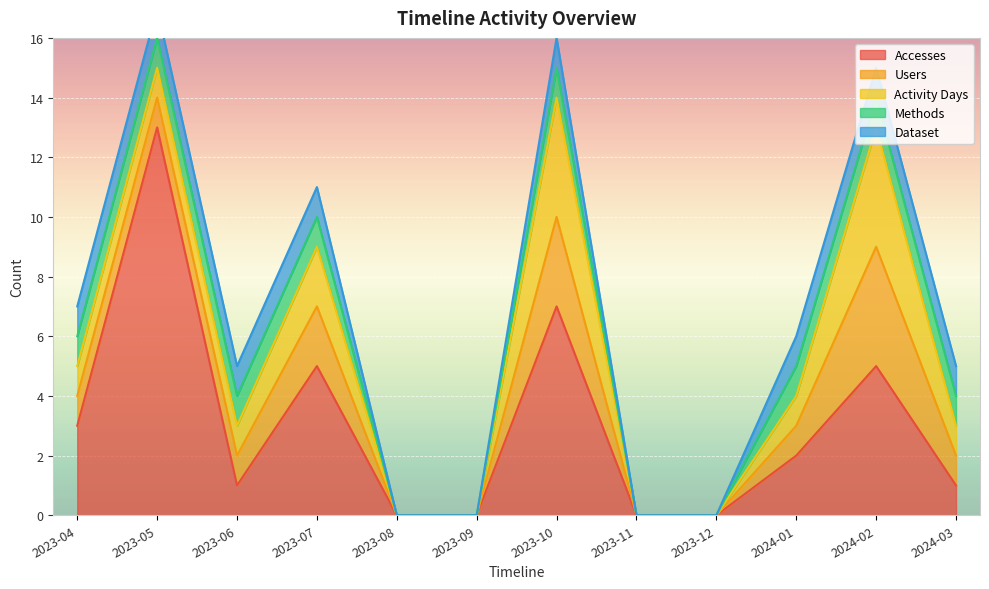

At which category is the sum across all series the highest?

2023-05